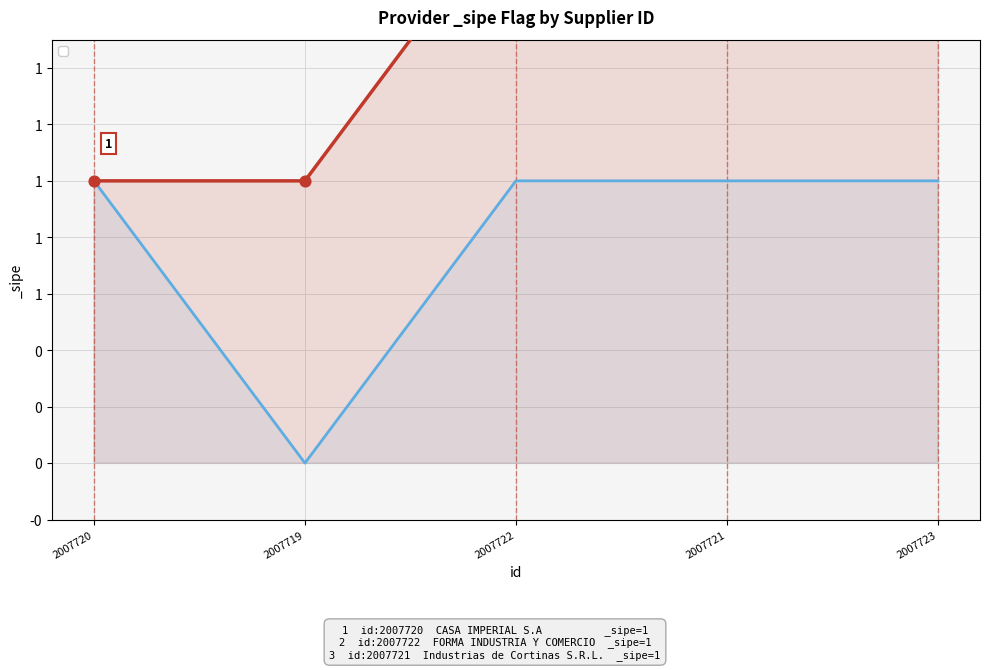

Between 2007723 and 2007721, which is larger?

2007723